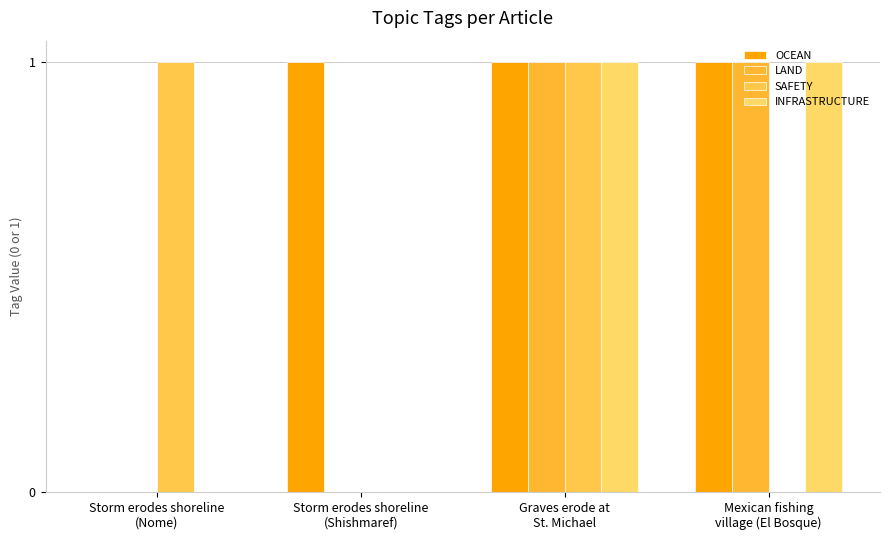

What is the difference between the maximum and minimum values in the SAFETY series?

1